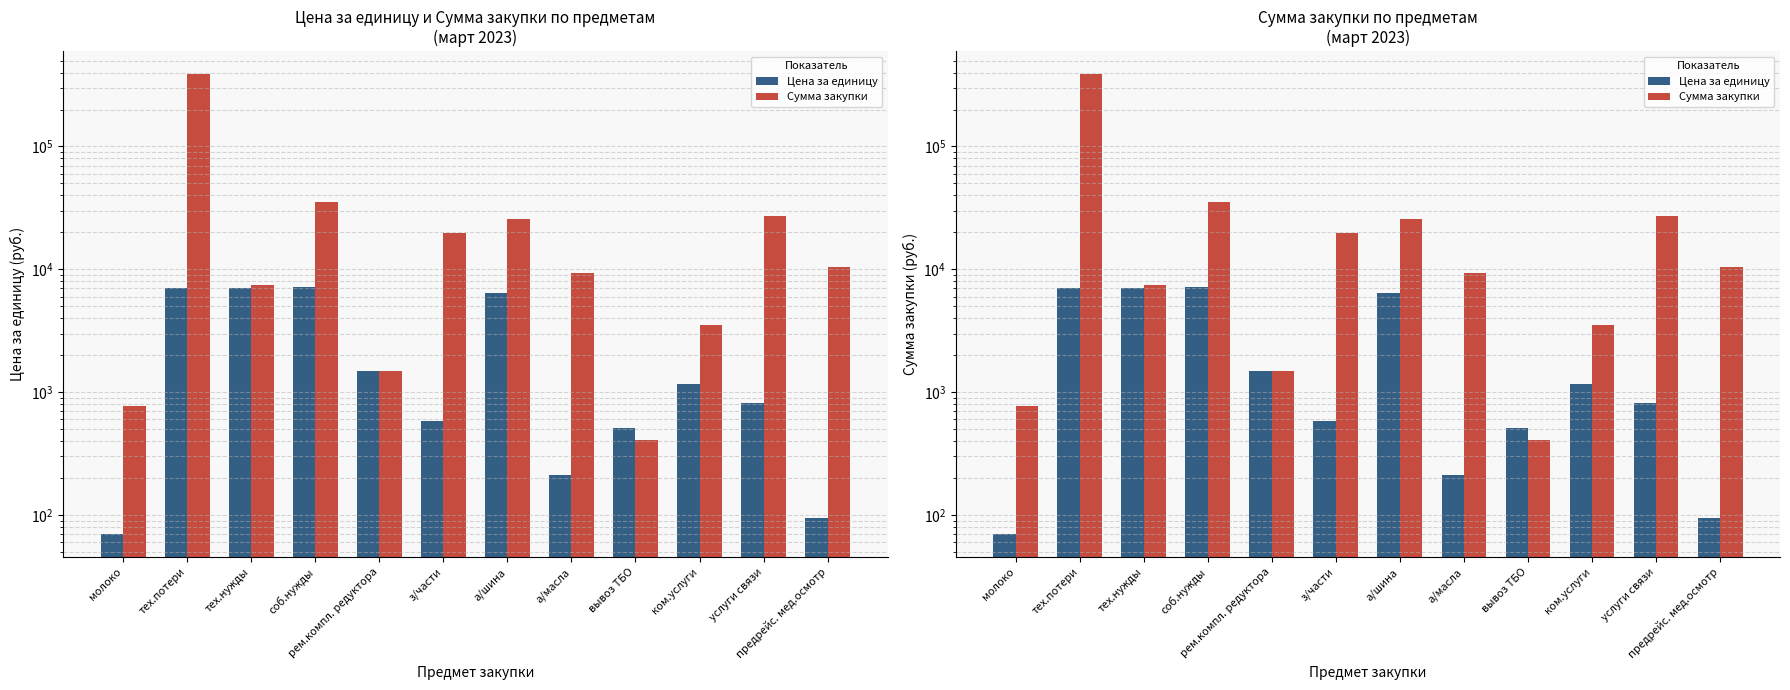

How many bars are there in total?

24